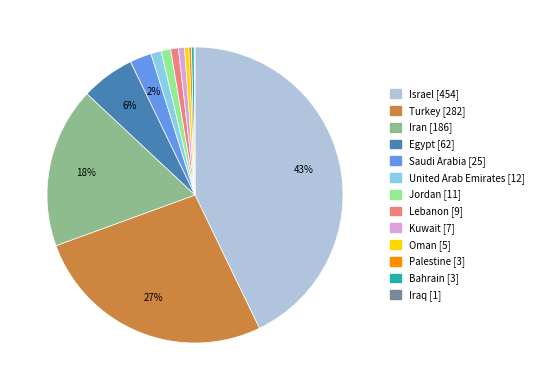

Does Palestine account for over 50% of the chart?

No